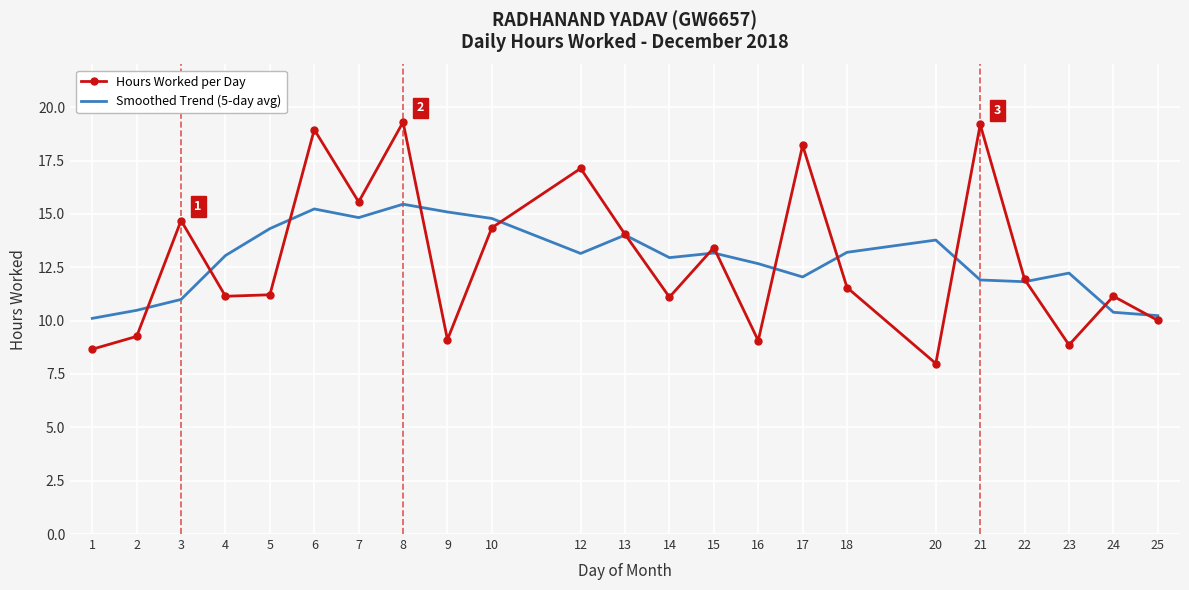

Read the Hours Worked per Day value at 7.

15.6